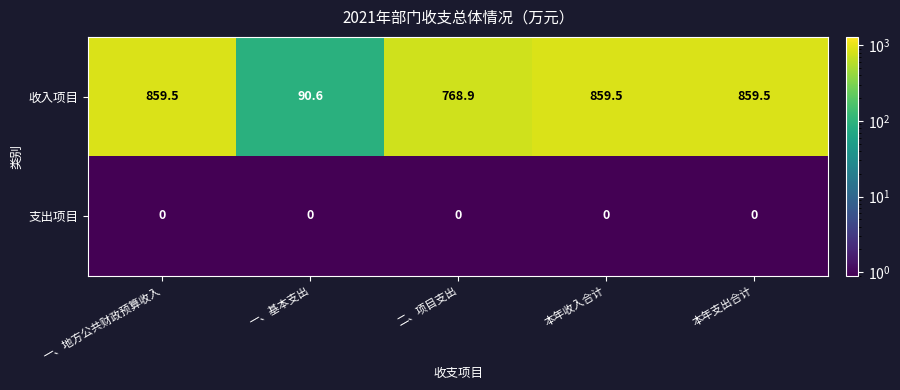

At how many categories does at least one series exceed 29?

5